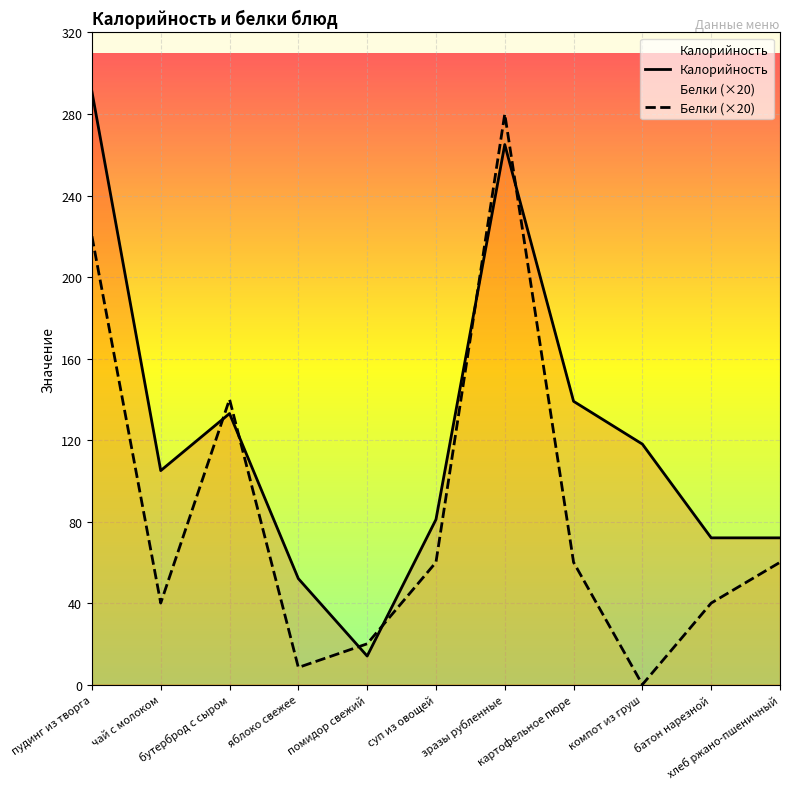

Between яблоко свежее and картофельное пюре, which series saw the biggest shift?

Калорийность